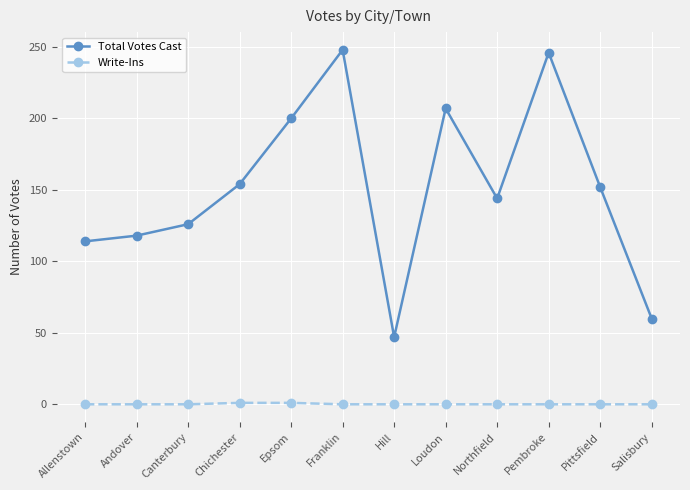

Which series has the largest total across all categories?

Total Votes Cast